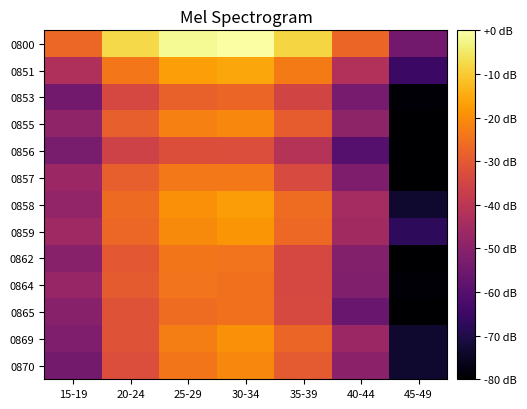

How many data points does each series have?

7